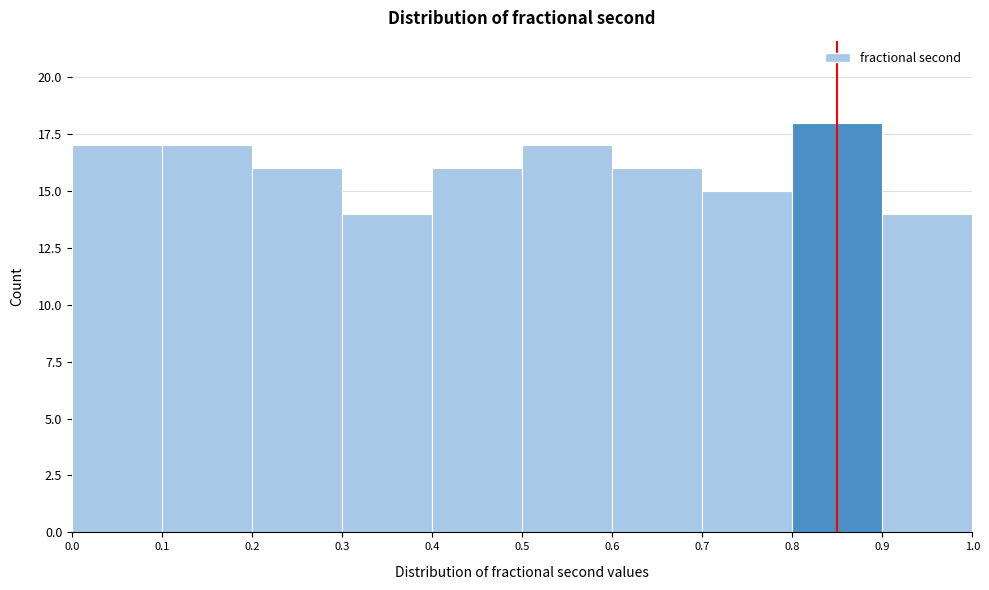

Over which range of the x-axis is the bar tallest?

0.8 to 0.9